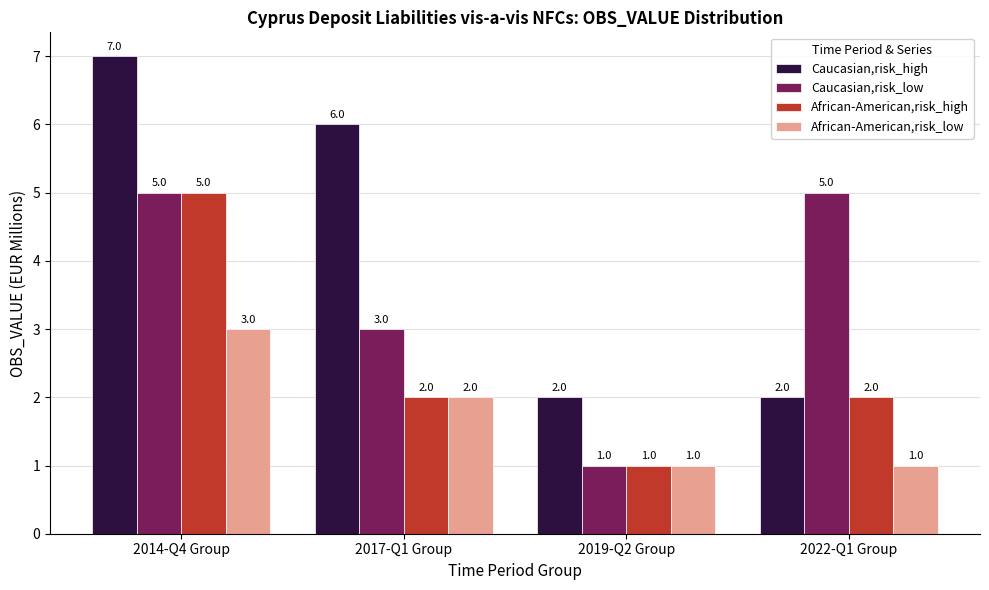

What position from the right is 2022-Q1 Group?

1